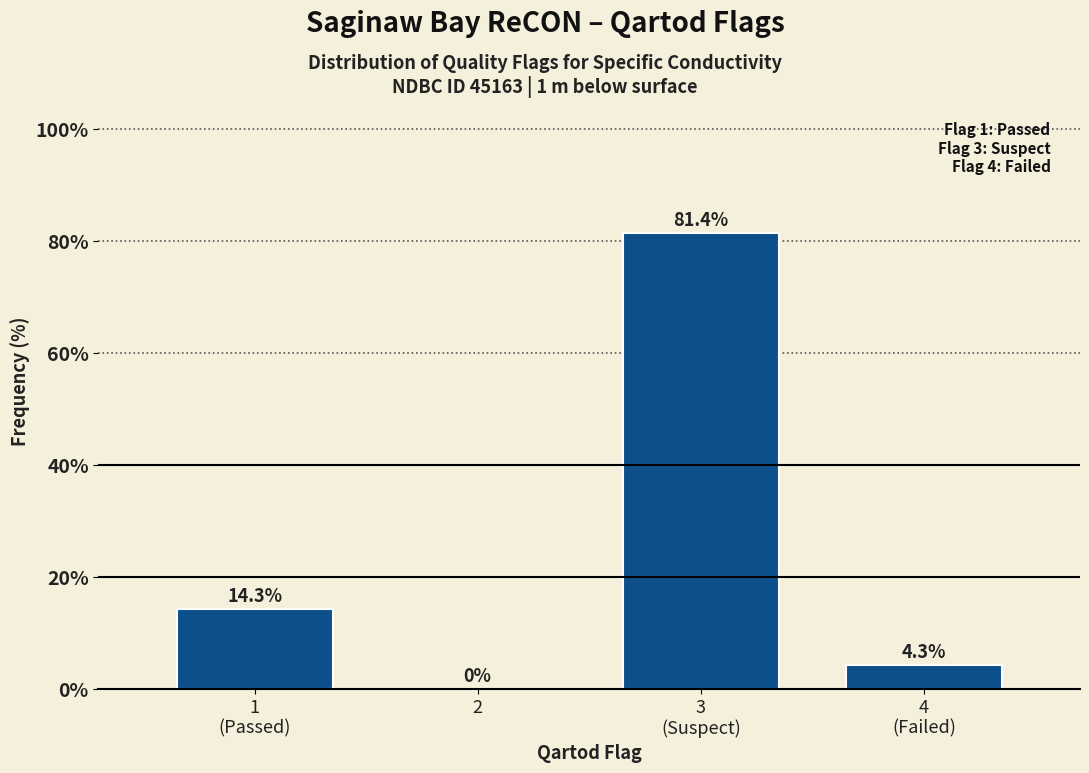

What is the greatest value displayed?

81.4